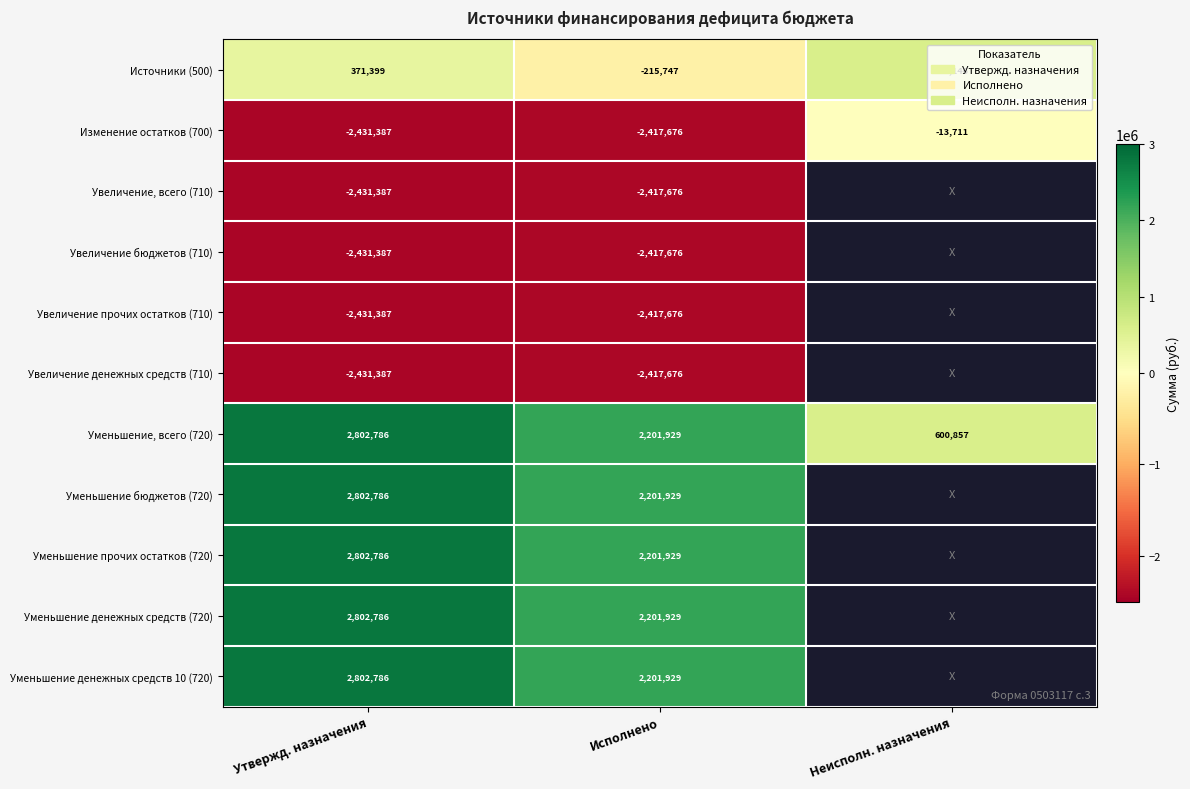

At which label is Изменение остатков (700) closest to -1222549?

Исполнено